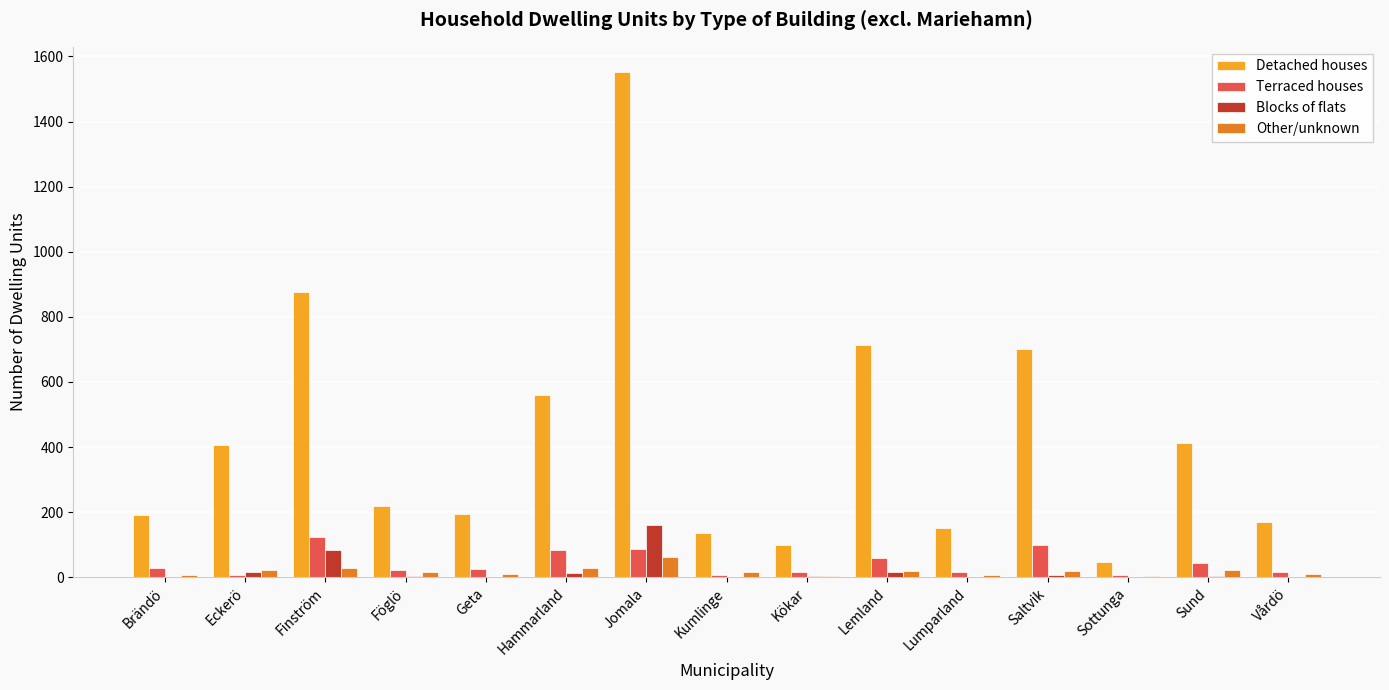

Which series changed the most between Eckerö and Geta?

Detached houses